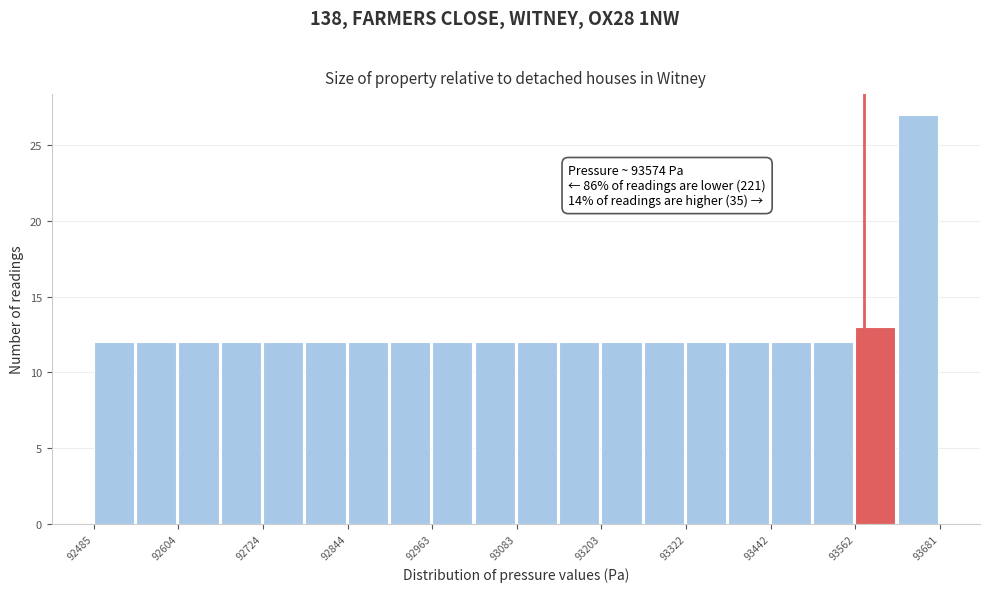

Around what value on the x-axis is the tallest bar? Give the approximate position of its centre, as read against the axis.

93660